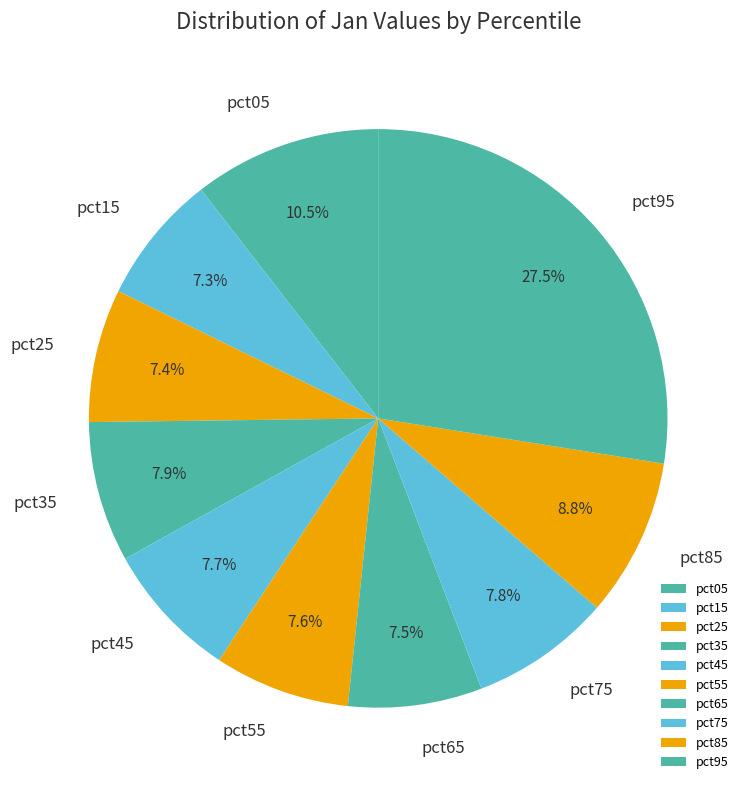

To the nearest percent, what is the difference between the pct95 and pct05 slice percentages?

17%